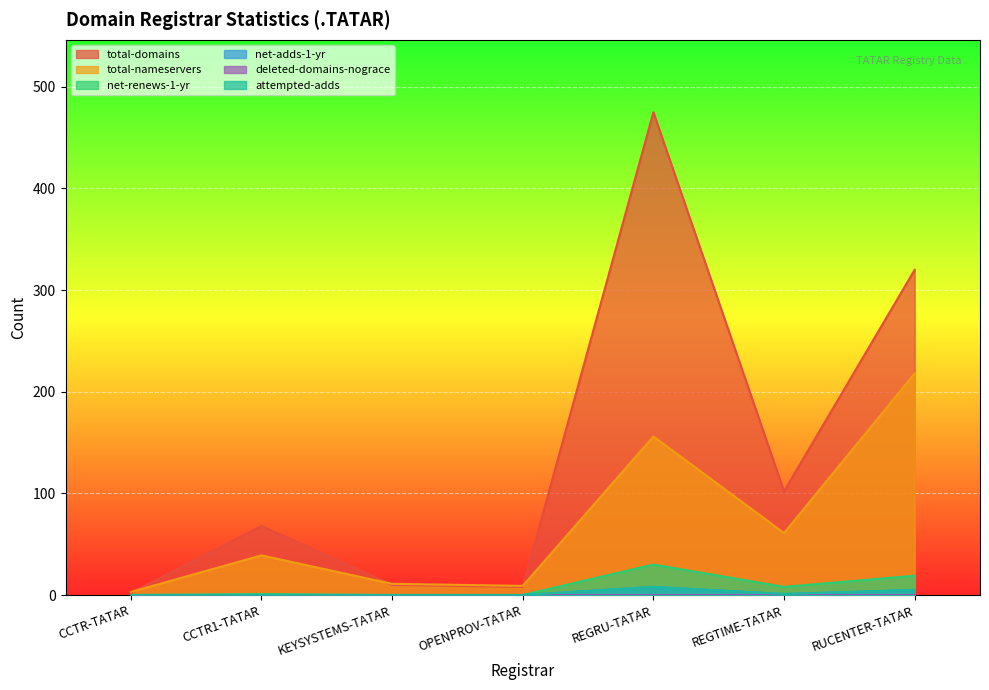

True or false: net-renews-1-yr and attempted-adds cross at least once.

False